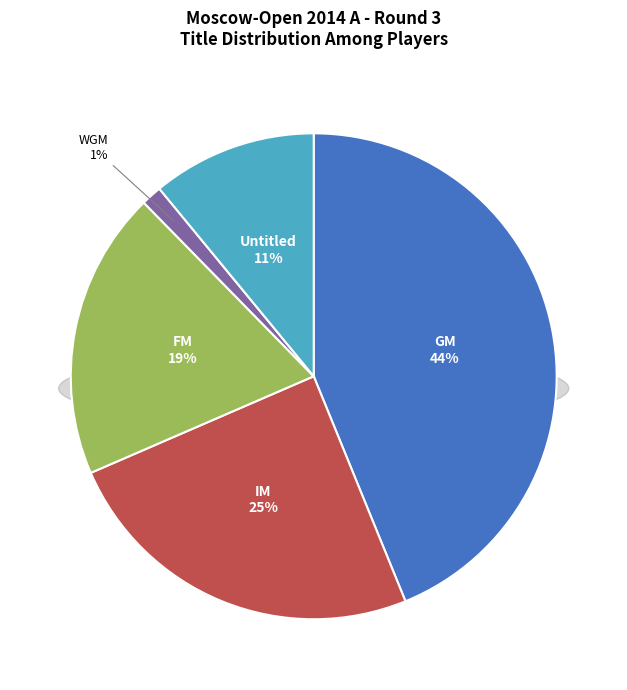

Is FM the majority of the pie?

No